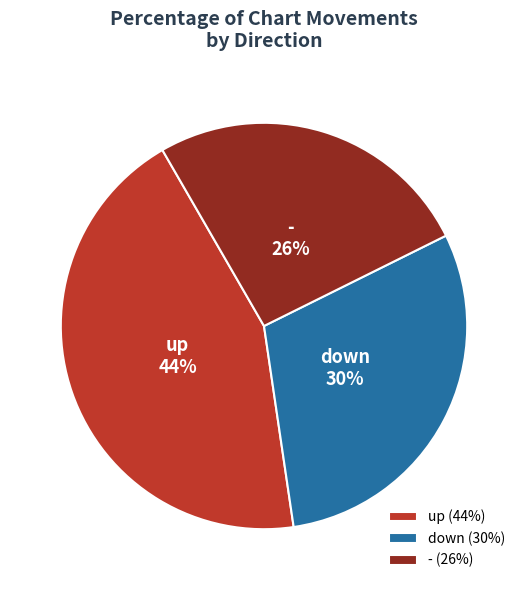

To the nearest percent, what is the difference between the down and up slice percentages?

14%